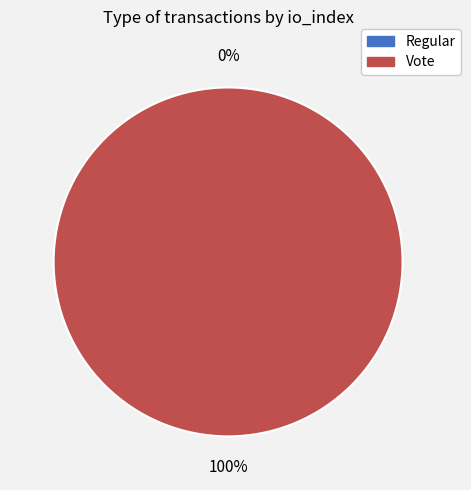

Count the number of slices in the pie.

2